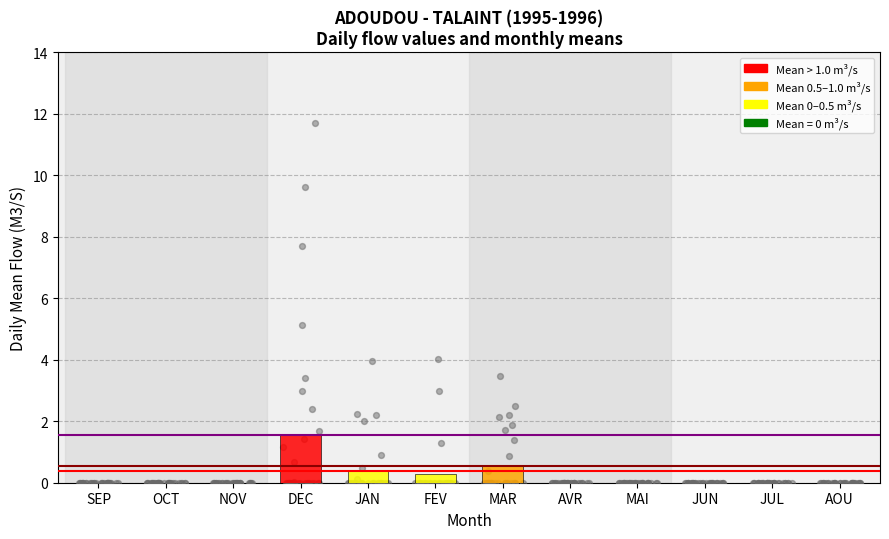

What is the change in value from FEV to AVR?

-0.3